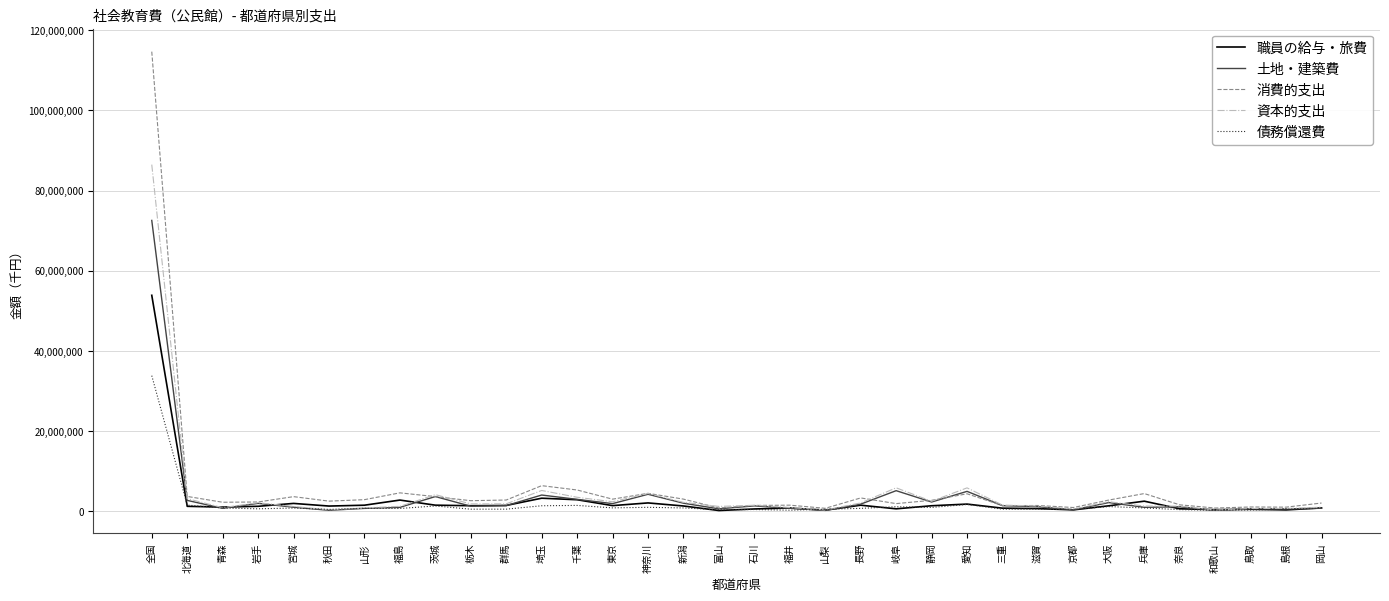

At which category does the chart reach its peak across all series?

全国